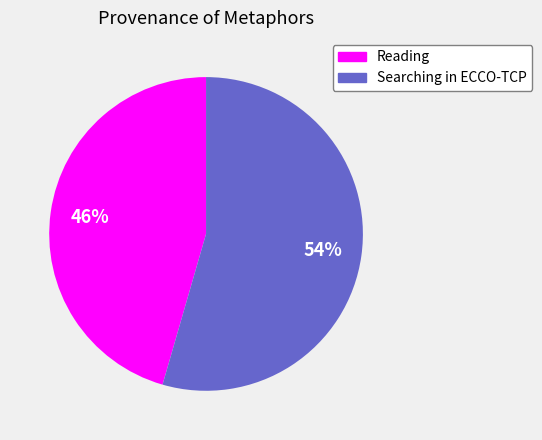

To the nearest percent, what is the combined percentage of Reading and Searching in ECCO-TCP?

100%